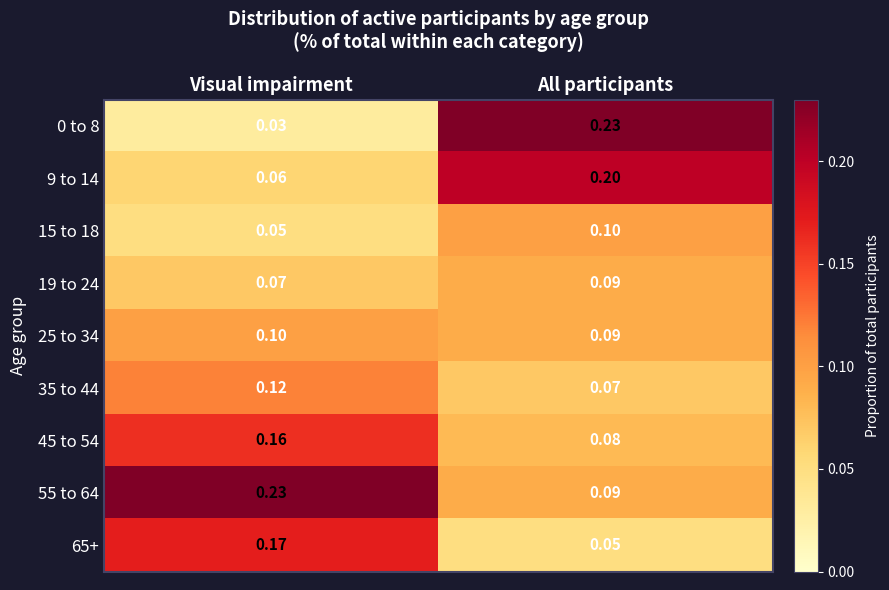

Where is 15 to 18 nearest to the value 0?

Visual impairment